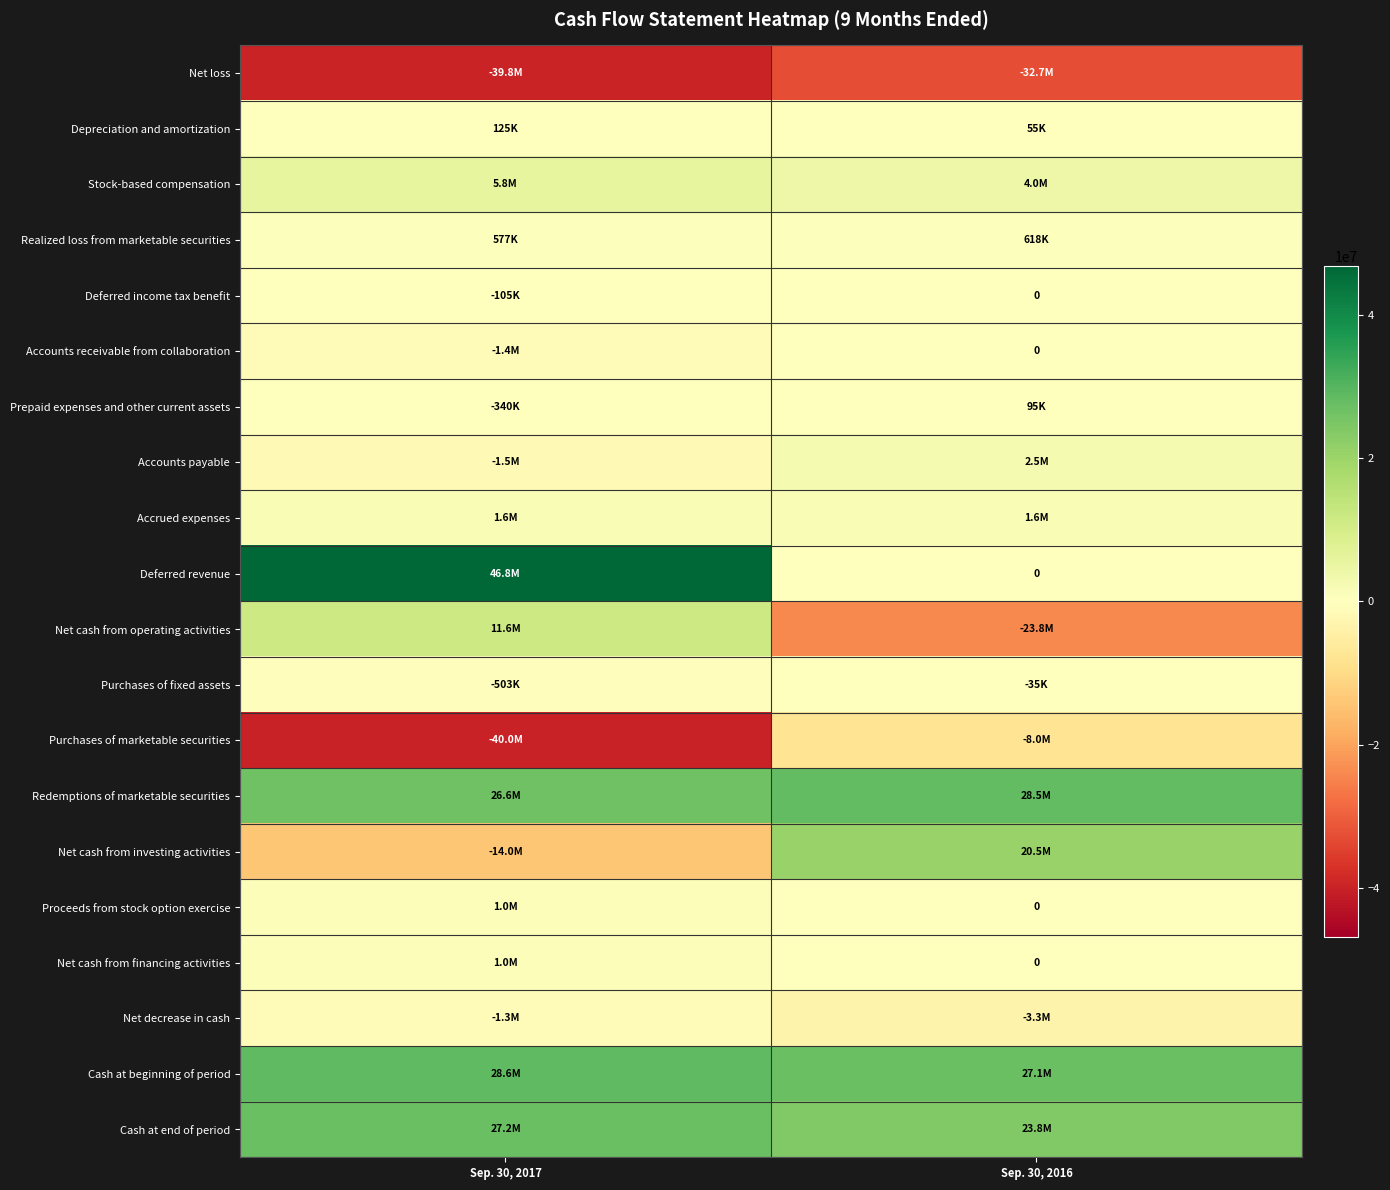

The Net loss series shows -32714875 at Sep. 30, 2016. True or false?

True